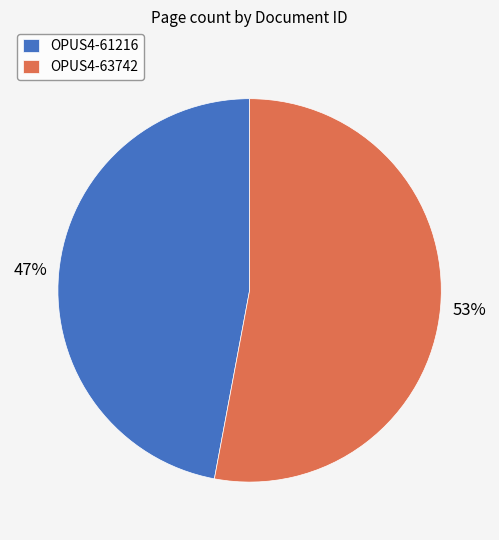

Which category has the biggest portion of the pie?

OPUS4-63742